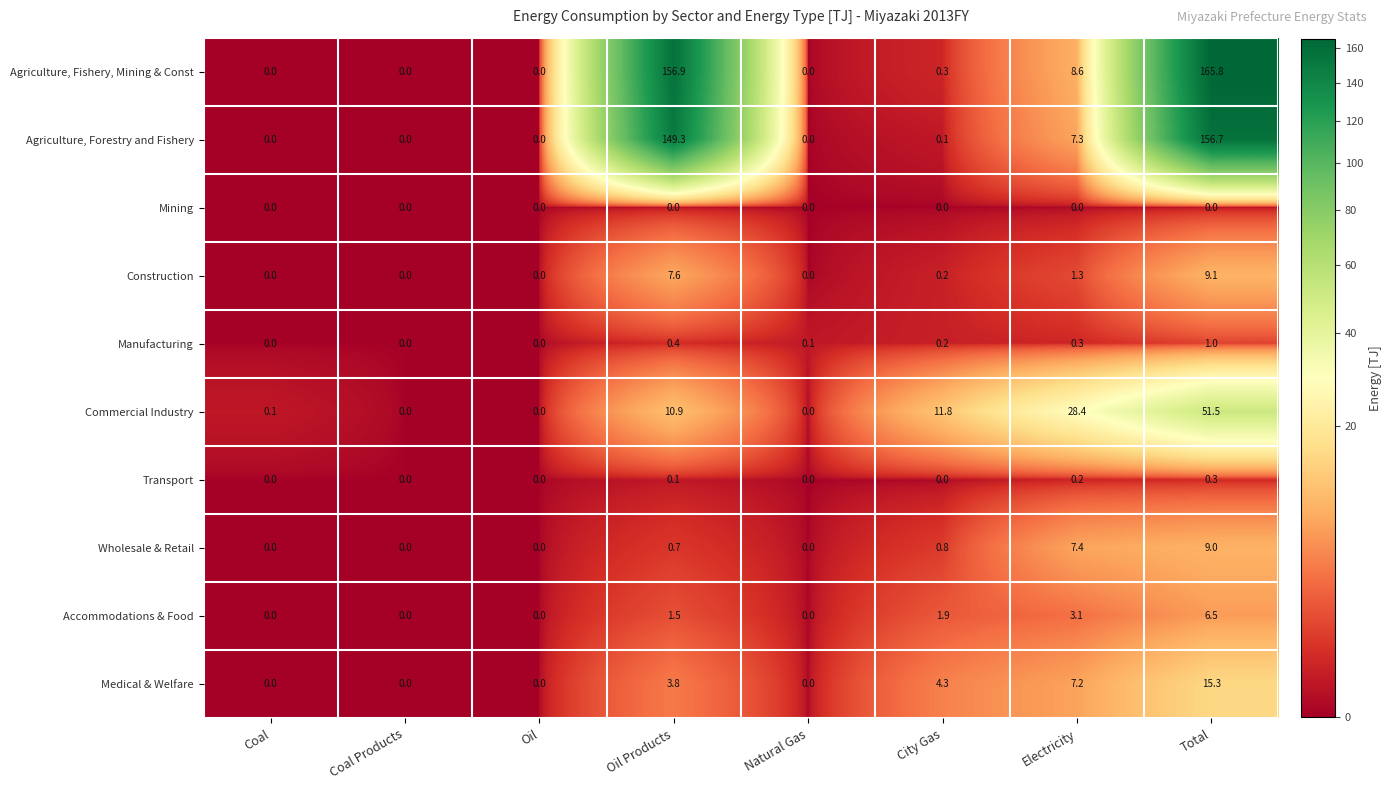

List the series in order of their peak value, lowest first.

Mining, Transport, Manufacturing, Accommodations & Food, Wholesale & Retail, Construction, Medical & Welfare, Commercial Industry, Agriculture, Forestry and Fishery, Agriculture, Fishery, Mining & Const